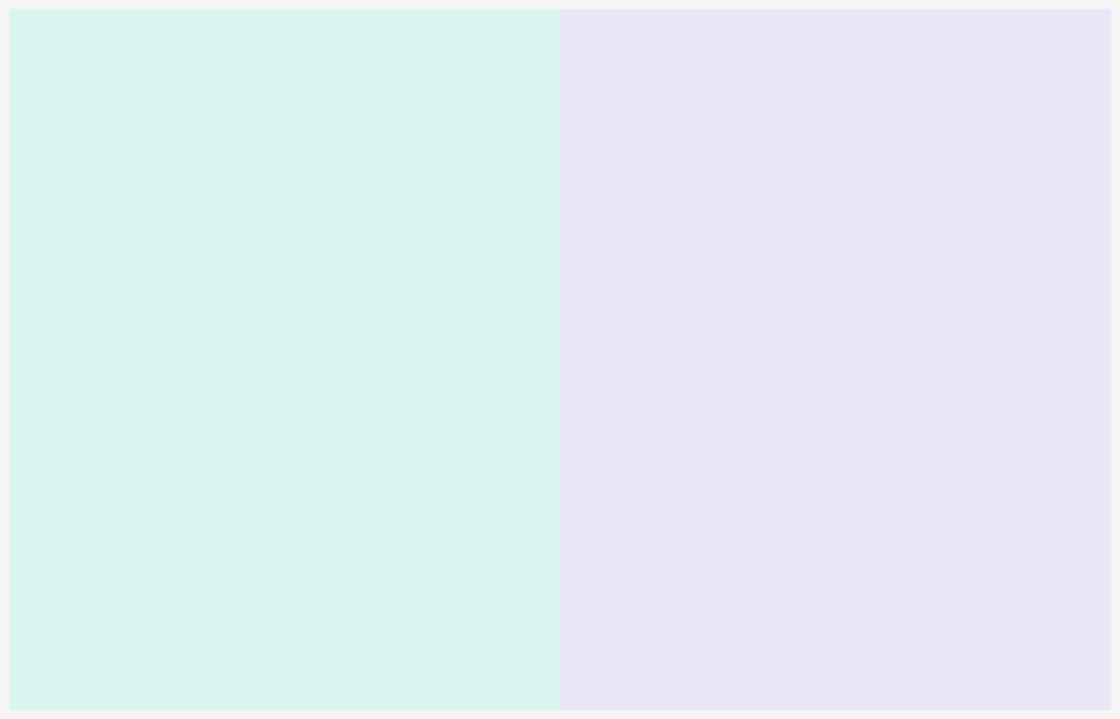

How many slices are in this pie chart?

7